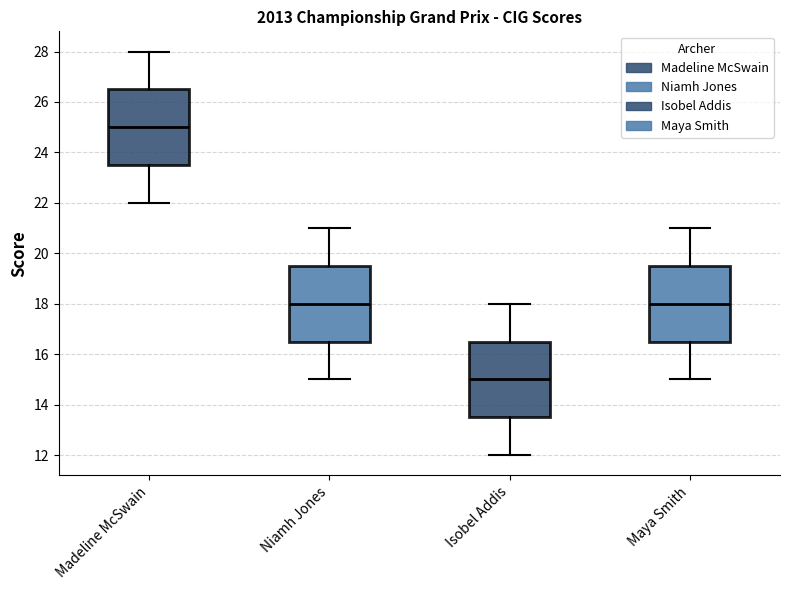

Which box has the highest median line?

Madeline McSwain